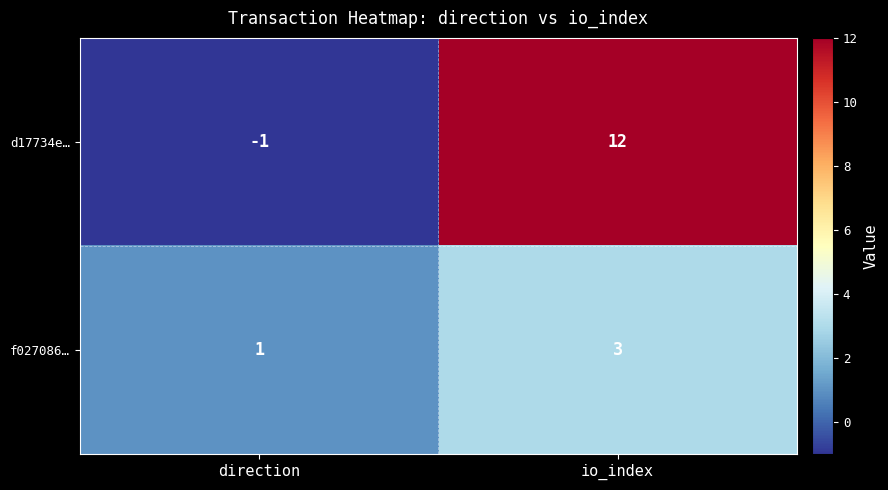

How many distinct data groups are displayed?

2